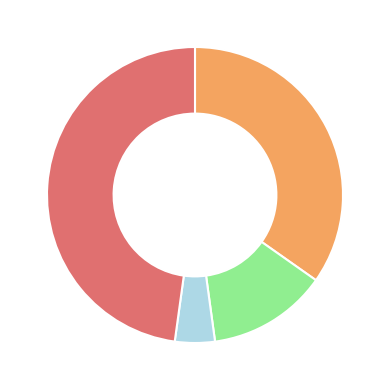

Does any single category account for the majority?

No